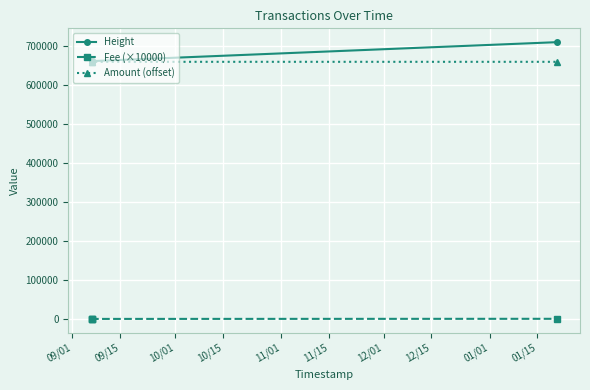

What is the value of the Amount (offset) point at the 4th from the left?

660000.0